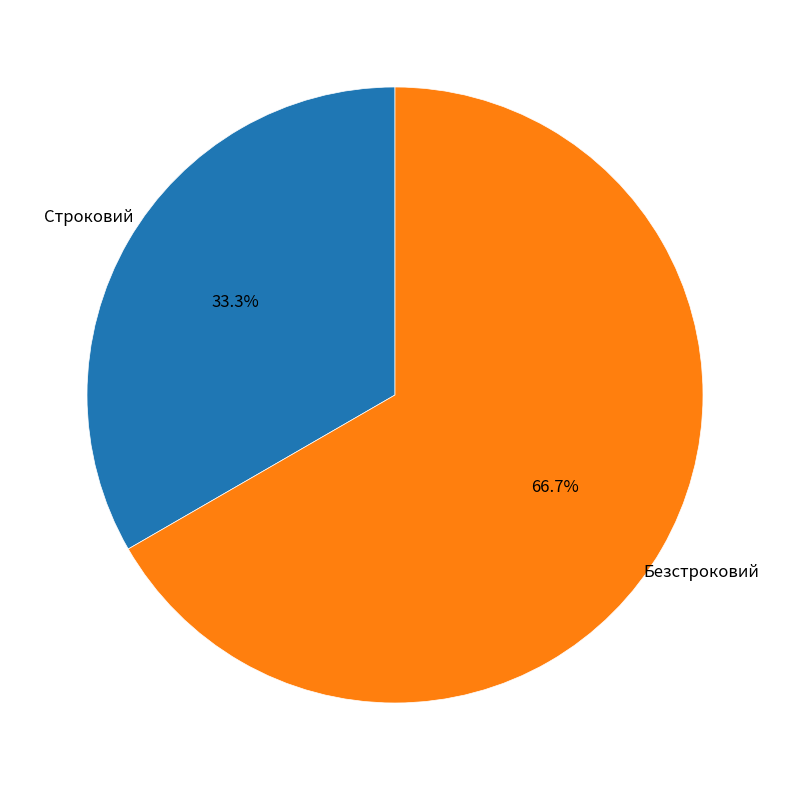

What percentage do Безстроковий and Строковий together represent?

100.0%